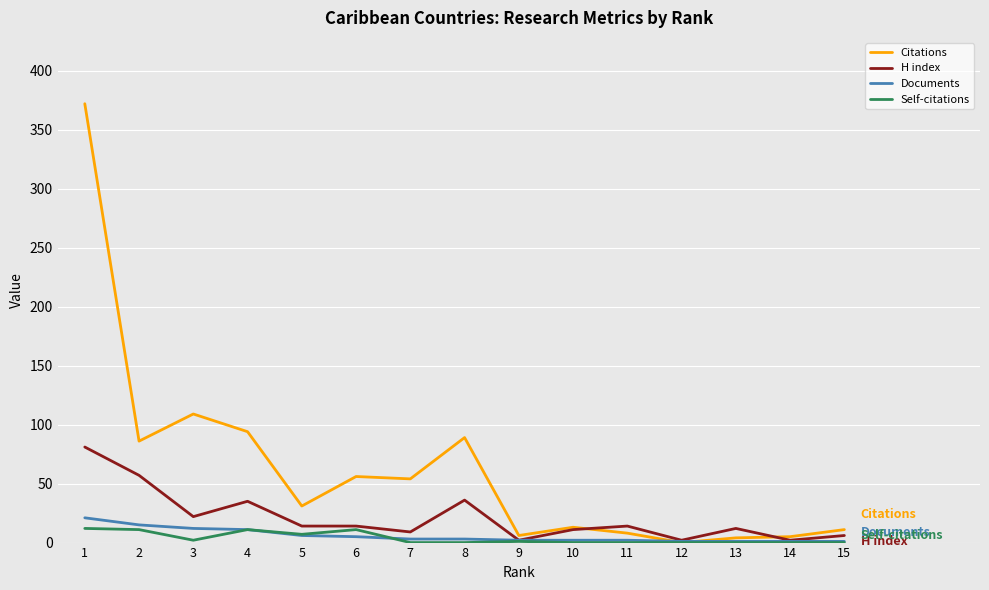

At which label is Citations closest to 186?

3